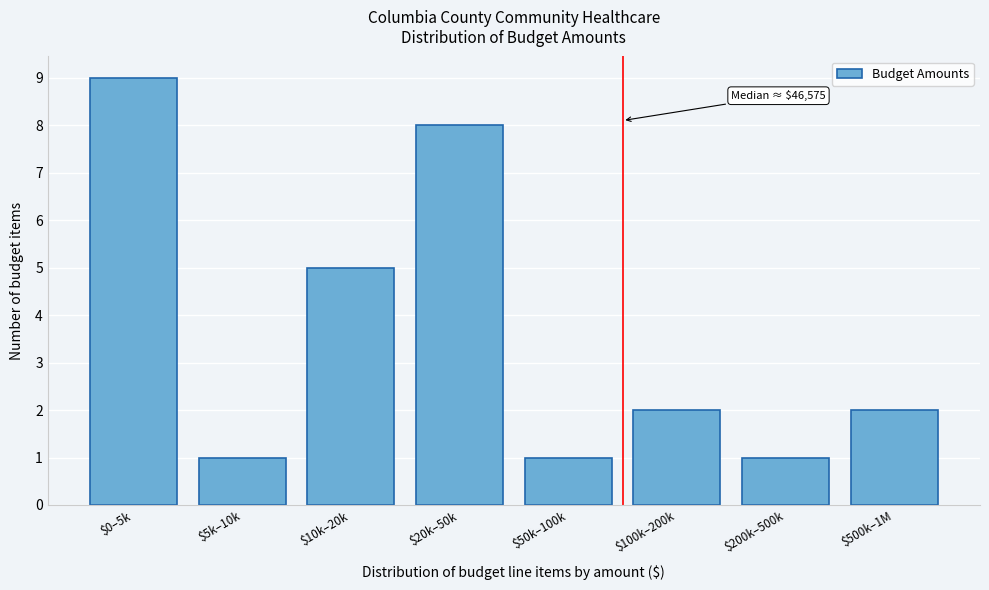

Reading left to right, what are all the values shown in this chart?

9	1	5	8	1	2	1	2